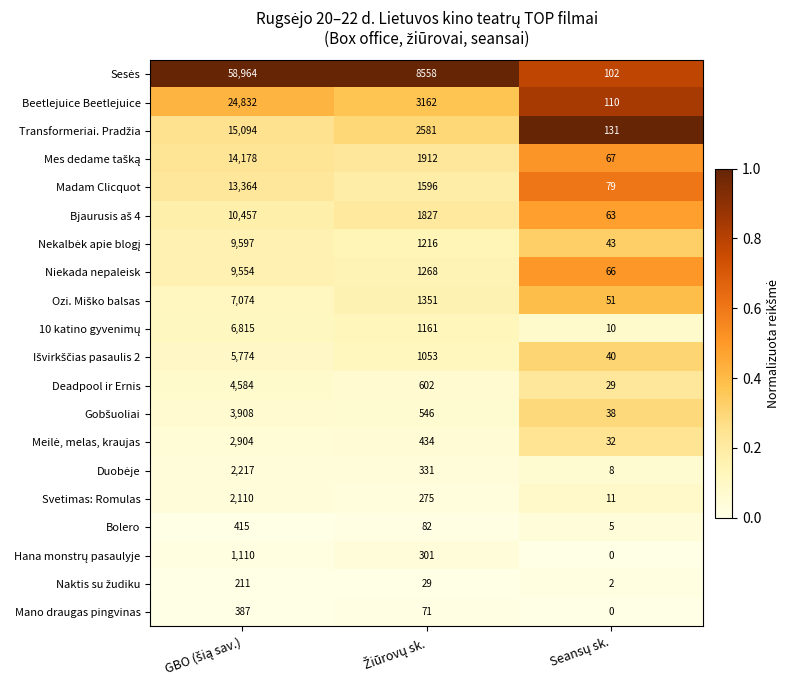

Count the number of categories in the chart.

3